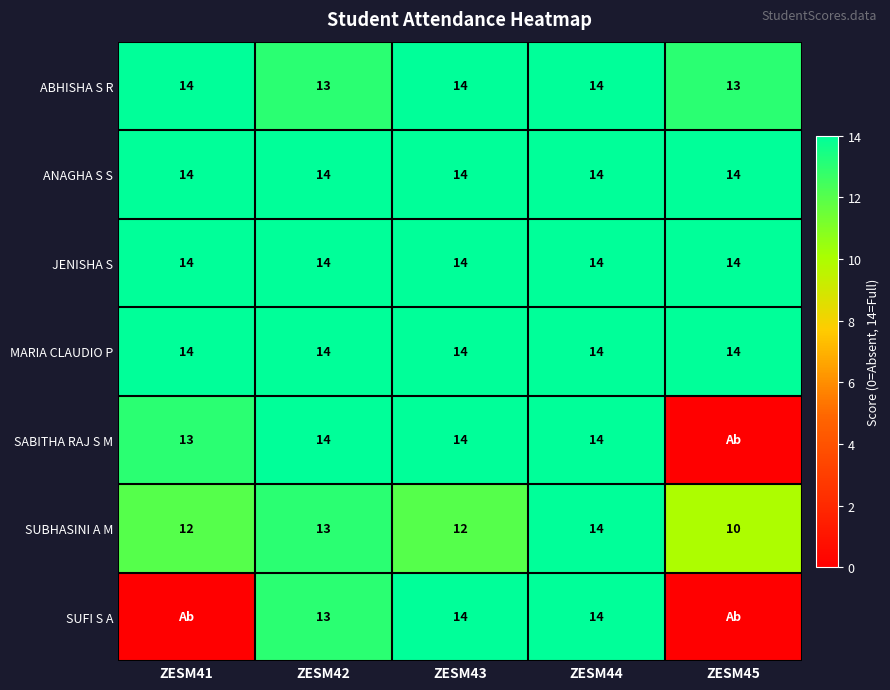

Which category has the lowest value across all series?

ZESM45